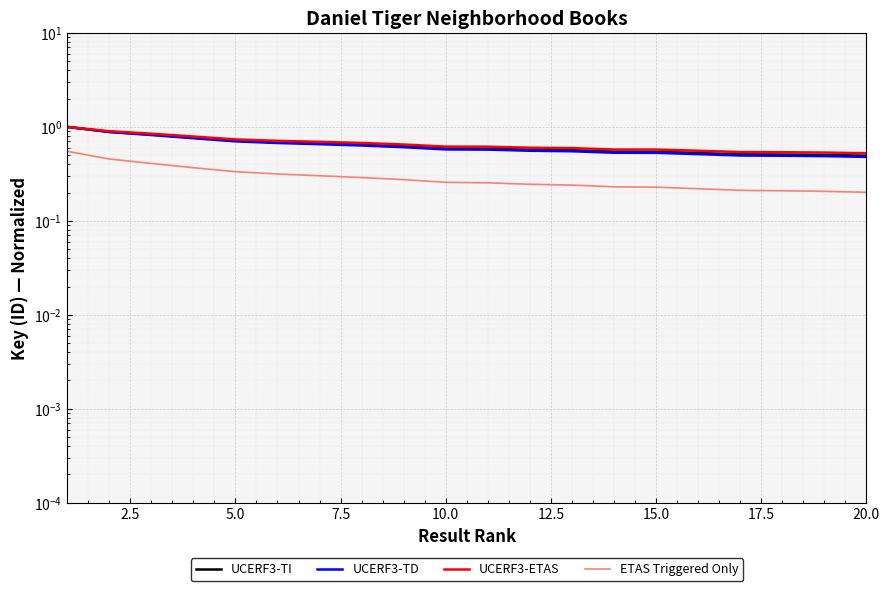

Rank the series by their maximum value, from lowest to highest.

ETAS Triggered Only, UCERF3-TI, UCERF3-TD, UCERF3-ETAS